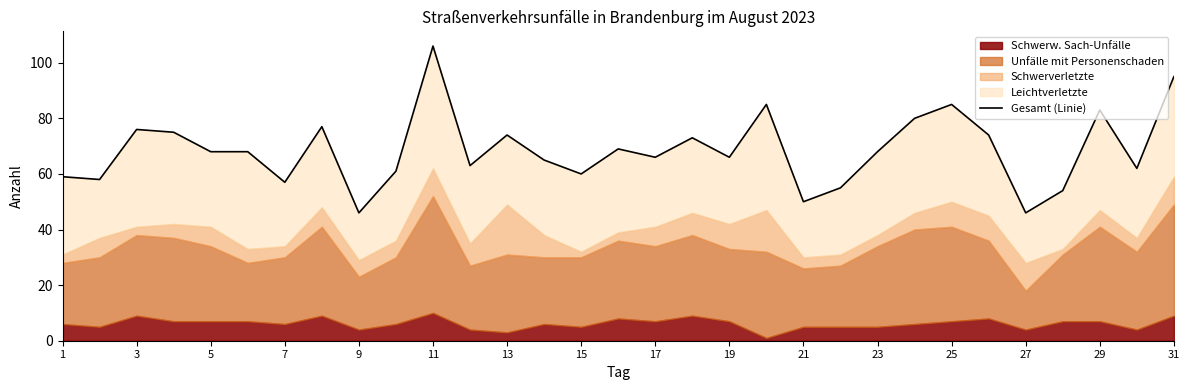

Reading right to left, what are all the values shown in this chart?

95	62	83	54	46	74	85	80	68	55	50	85	66	73	66	69	60	65	74	63	106	61	46	77	57	68	68	75	76	58	59